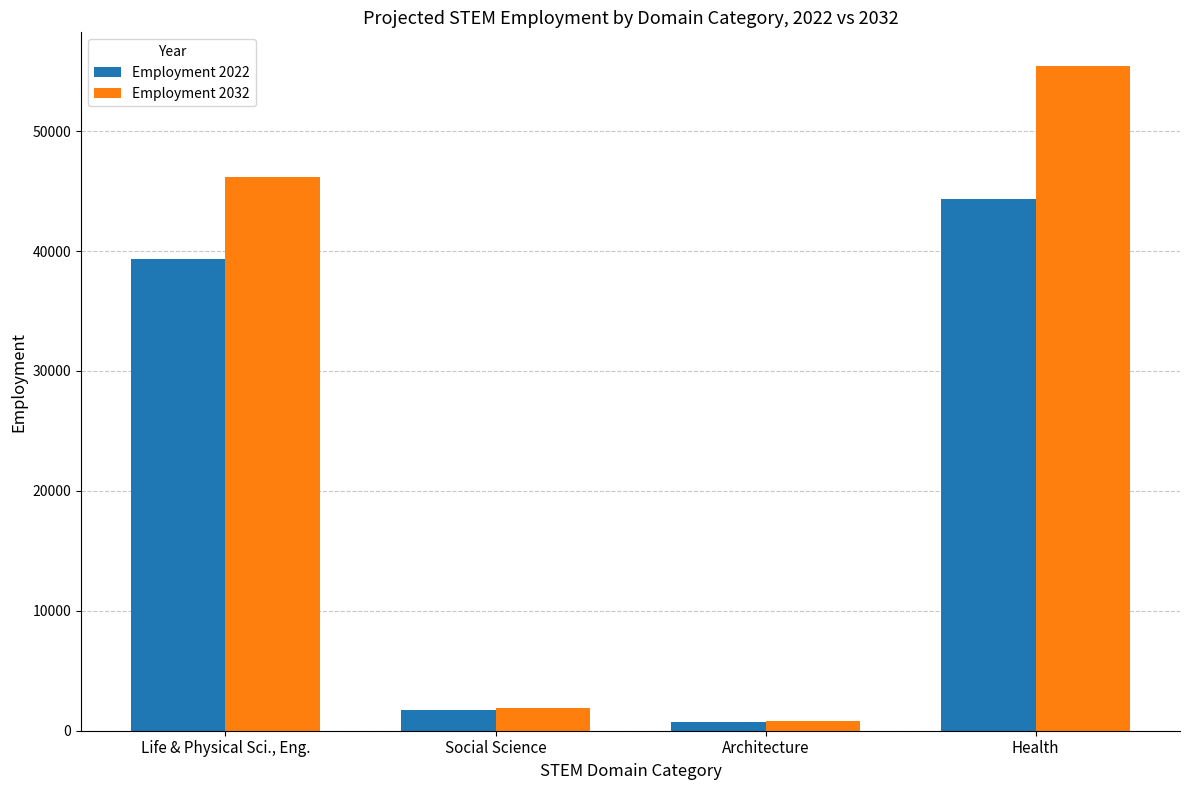

Between Life & Physical Sci., Eng. and Architecture, which series saw the biggest shift?

Employment 2032